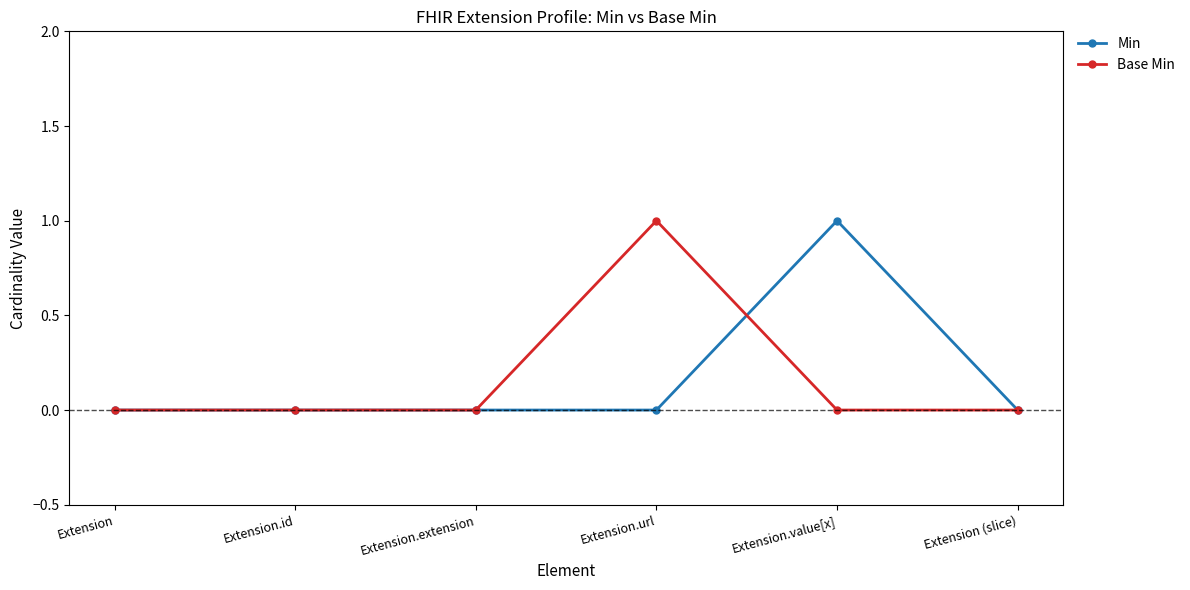

Which category has the highest value in the Base Min series?

Extension.url